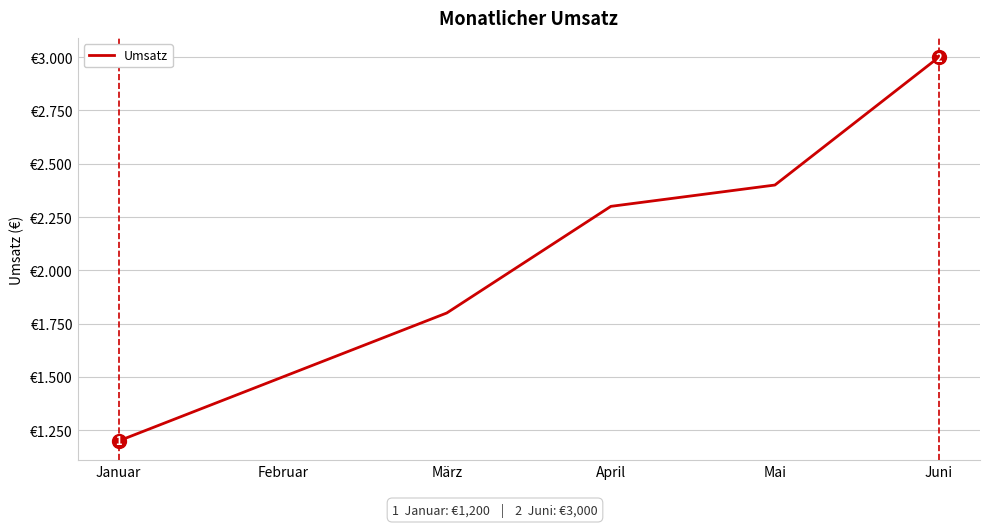

Does the chart display data point markers on the line(s)?

No